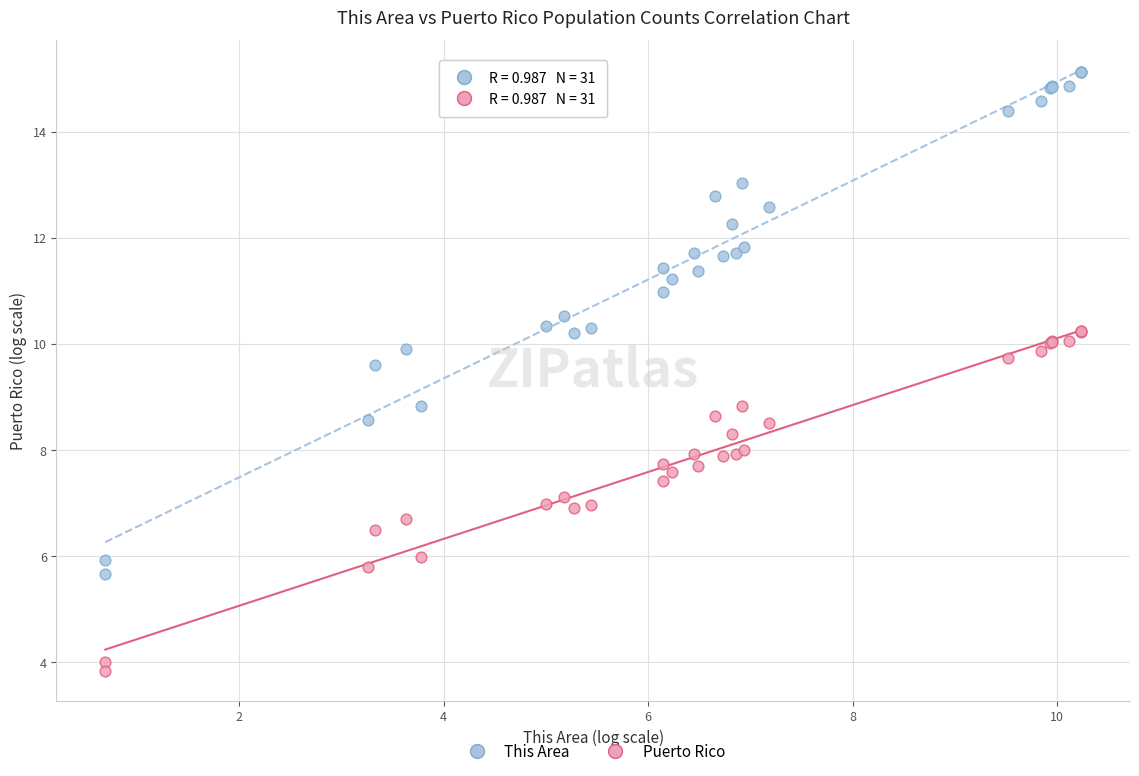

What are all the series names shown in the legend?

This Area, Puerto Rico